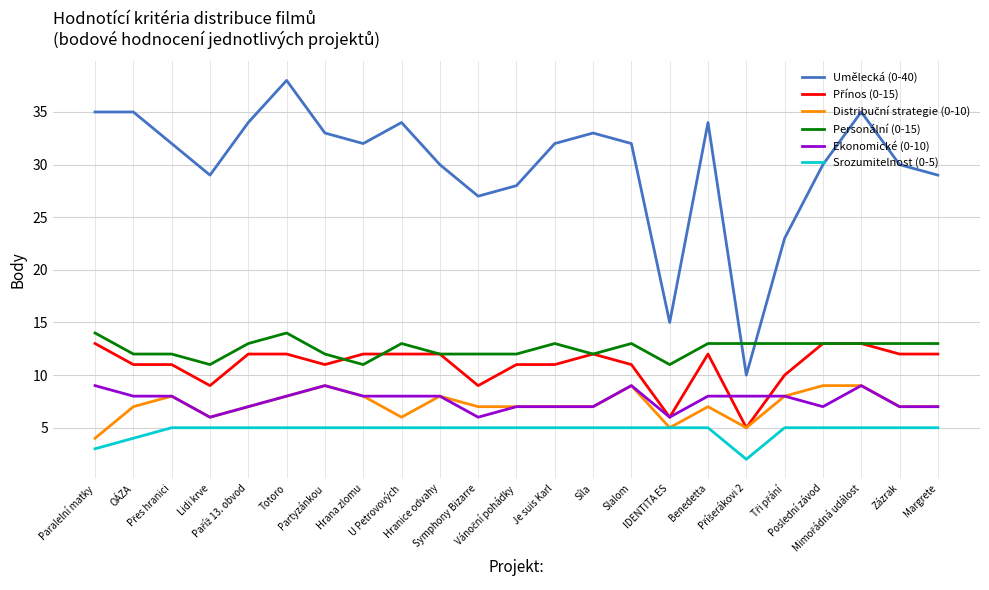

What is the lowest value of the Srozumitelnost (0-5) series?

2